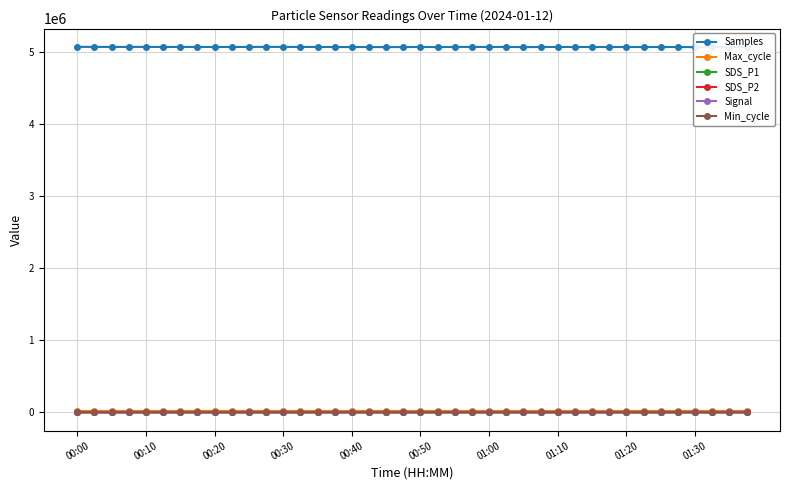

How many data points does each series have?

40